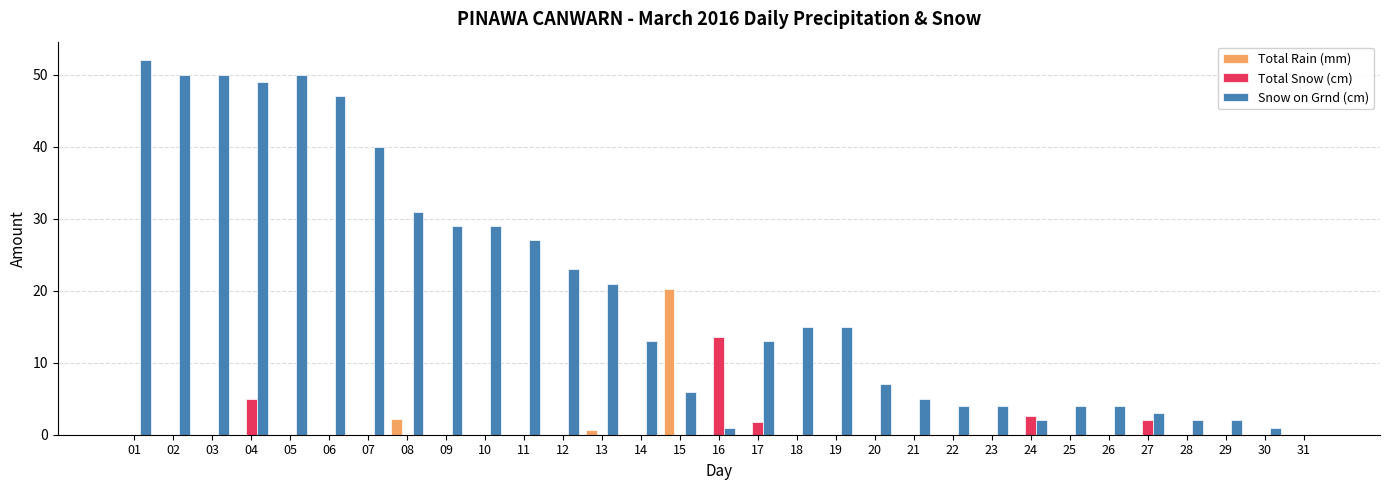

Is the value of Snow on Grnd (cm) at 03 greater than the value of Total Snow (cm) at 02?

Yes